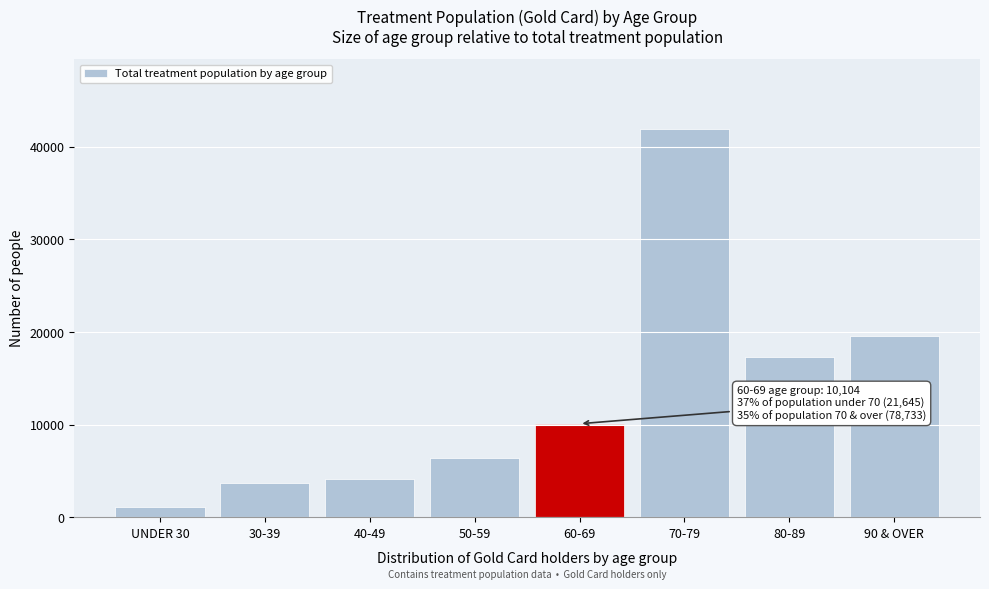

Reading right to left, what are all the values shown in this chart?

19557	17262	41914	10104	6357	4166	3710	1078